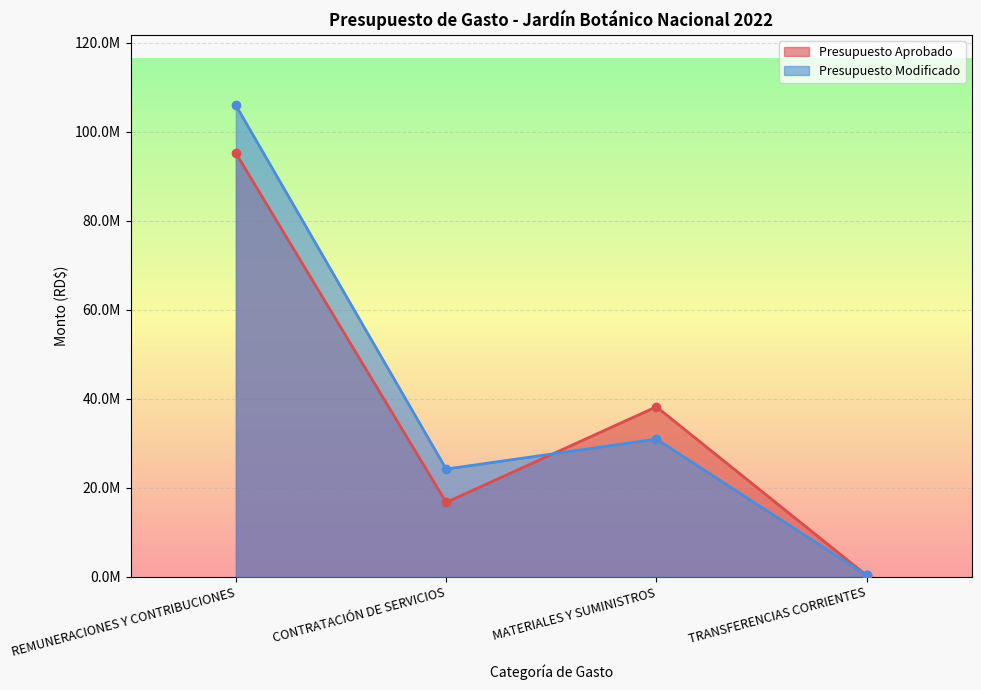

True or false: Presupuesto Modificado has a value of 105926083.0 at REMUNERACIONES Y CONTRIBUCIONES.

True